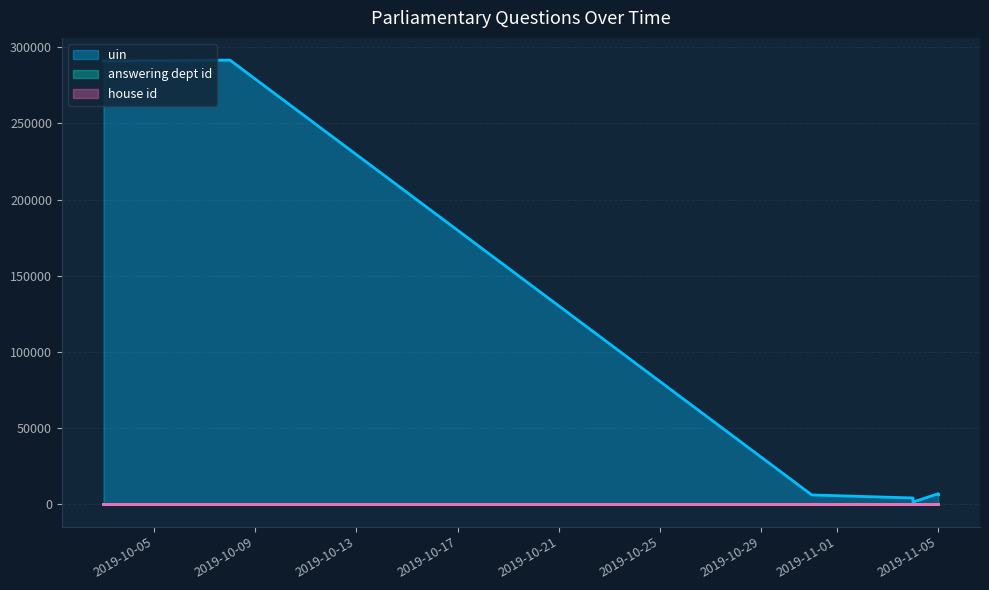

At 2019-11-05, list the series in order from smallest to largest.

house id, answering dept id, uin